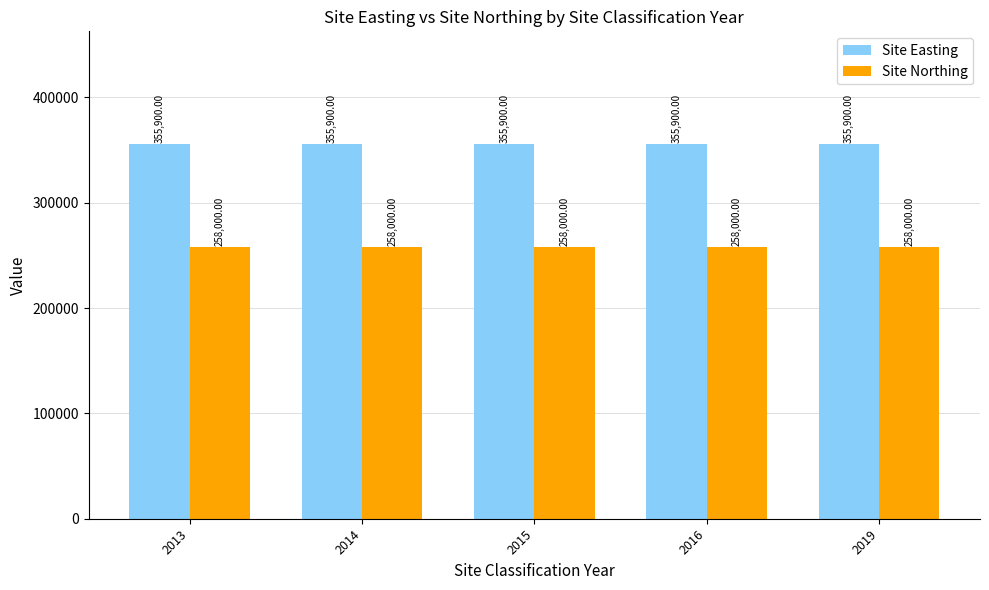

Which series has the largest total across all categories?

Site Easting